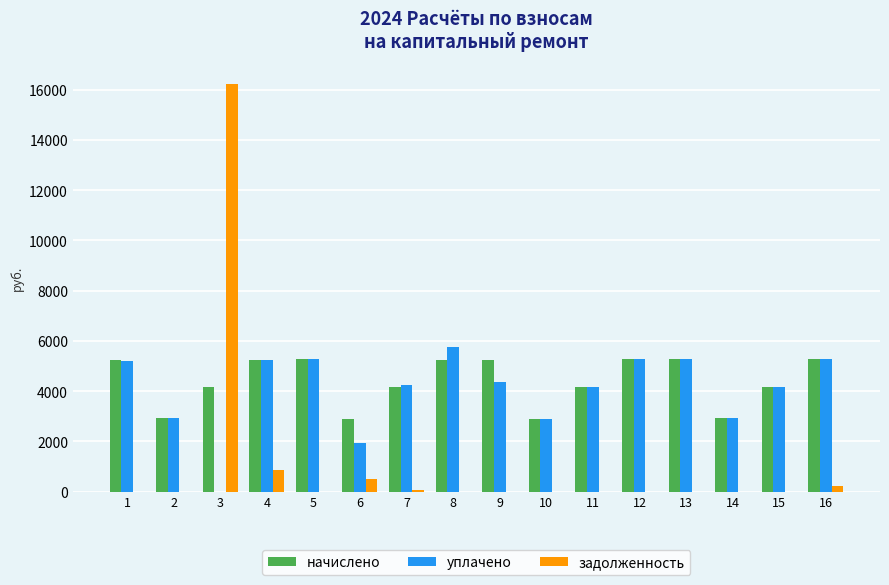

Which series has the widest spread of values?

задолженность